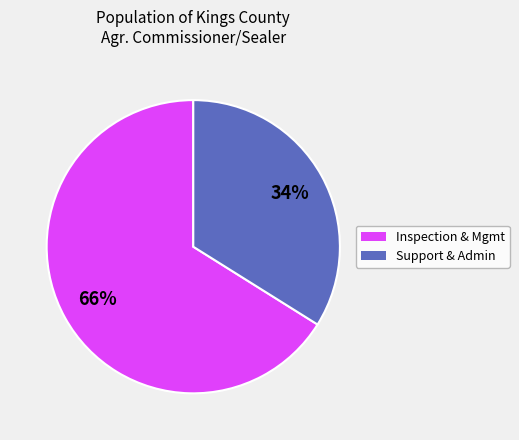

How many segments does this pie chart have?

2